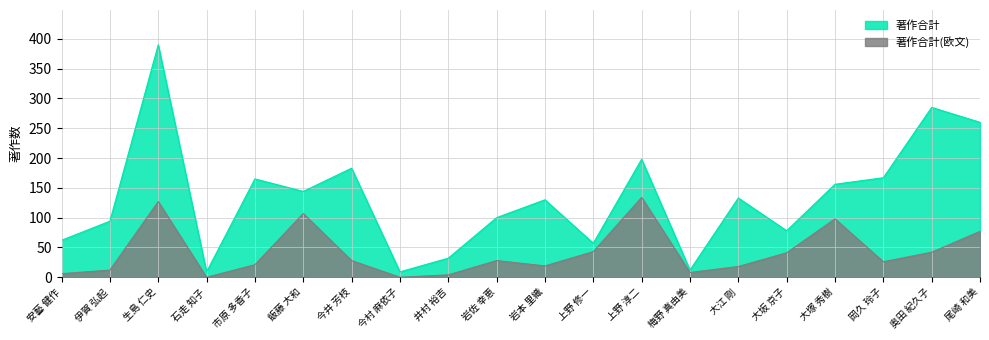

How many data points in 著作合計(欧文) are less than 28?

10